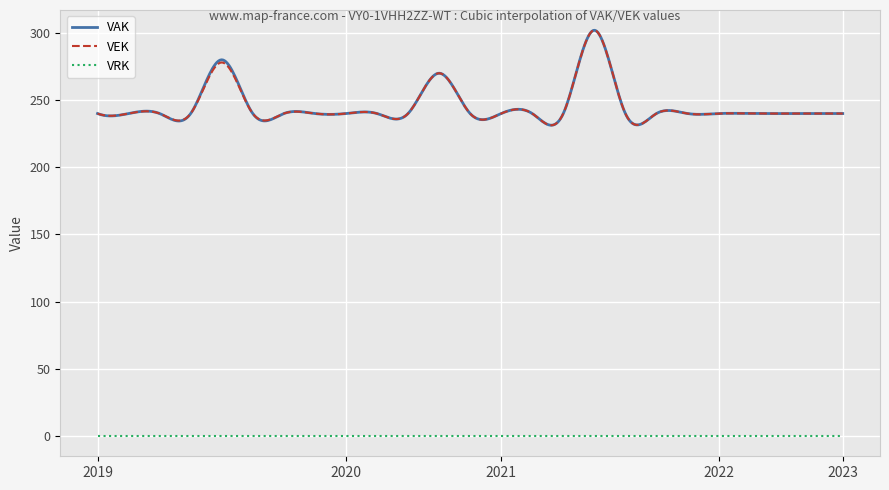

True or false: VAK and VRK cross at least once.

False